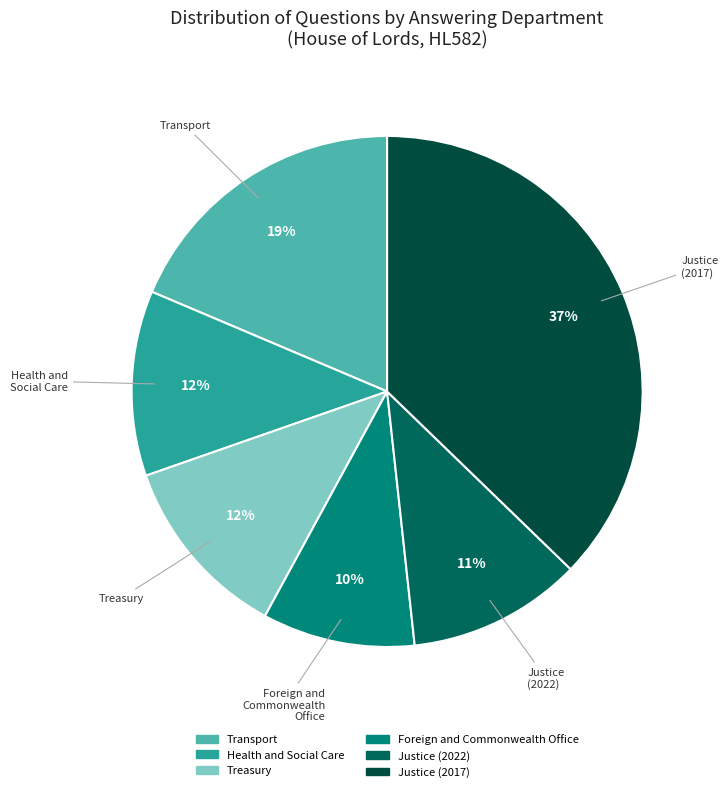

Between Foreign and Commonwealth Office and Treasury, which is larger?

Treasury